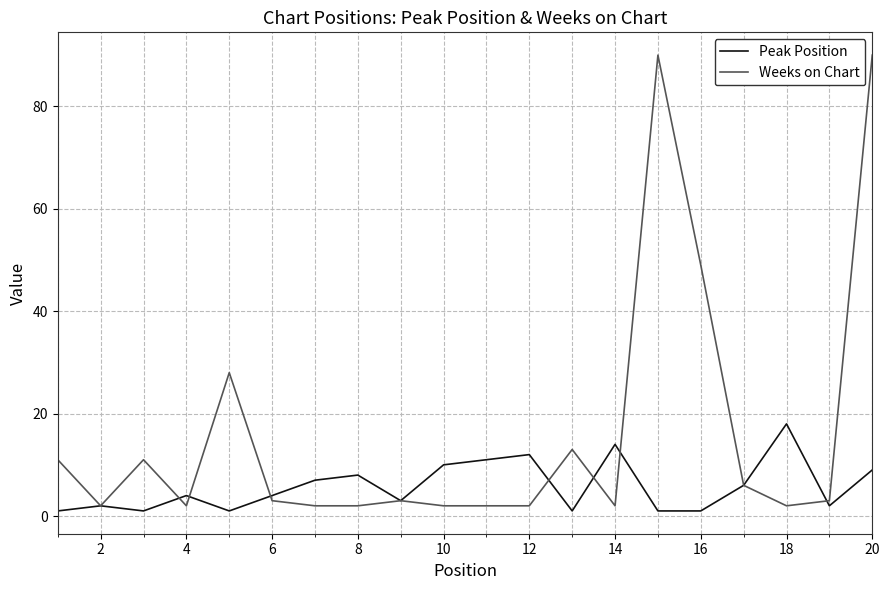

Which series has the widest spread of values?

Weeks on Chart